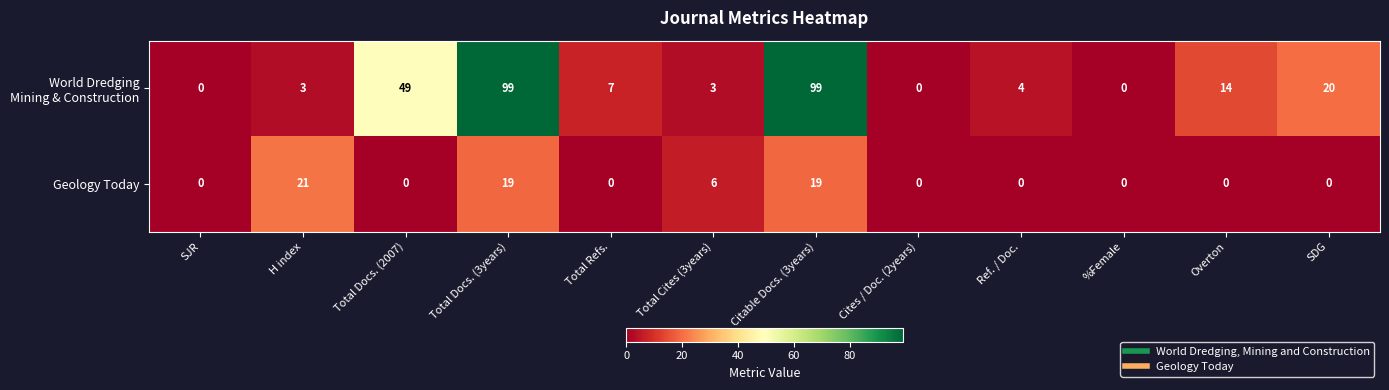

What is the difference between the second highest and second lowest values in the Geology Today series?

19